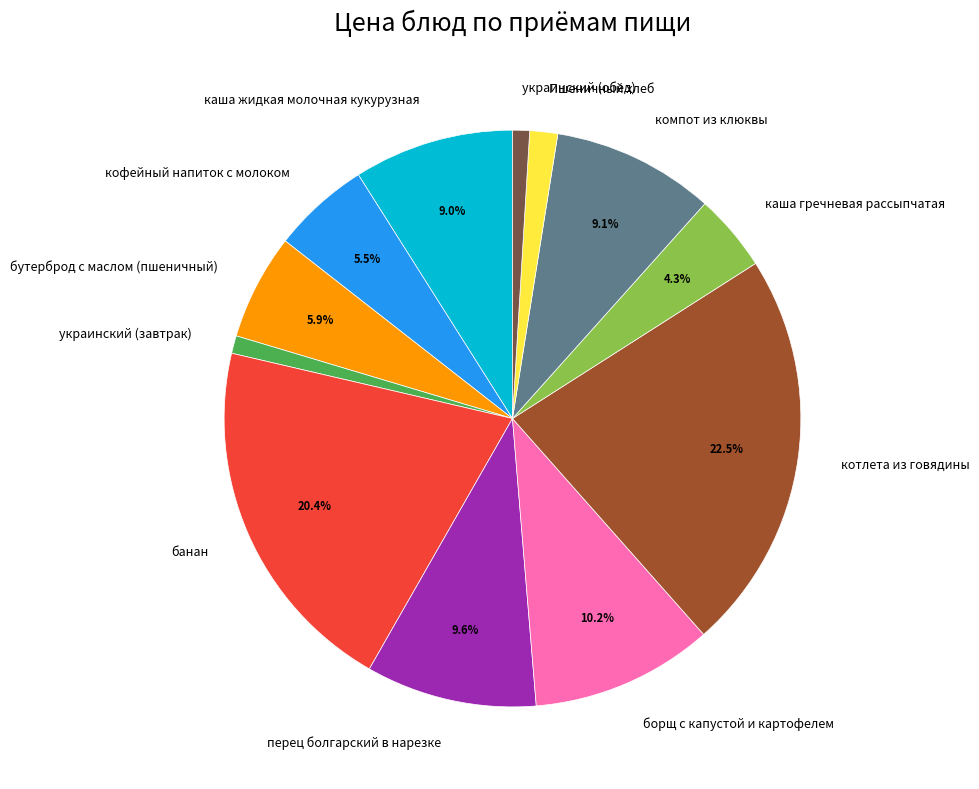

Do украинский (обед) and каша гречневая рассыпчатая together represent more than half of the pie?

No